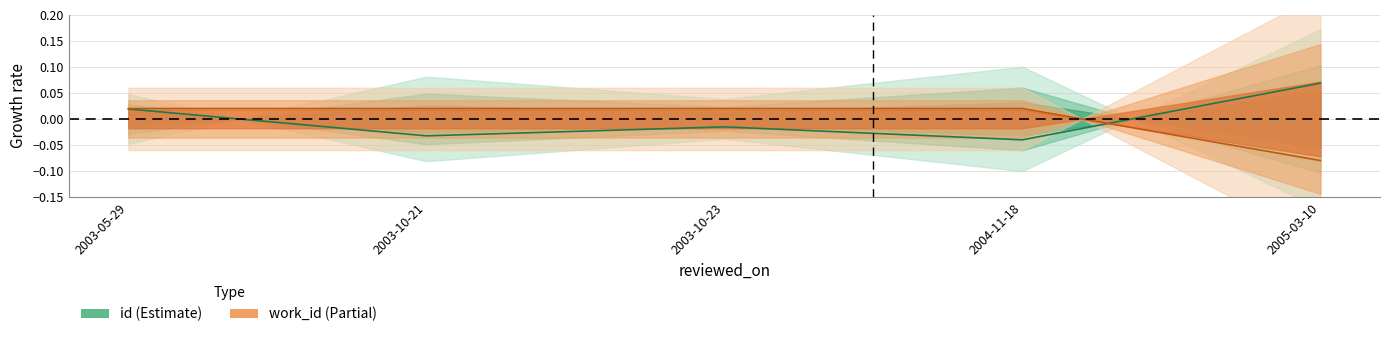

List the series in order of their peak value, highest first.

id, work_id